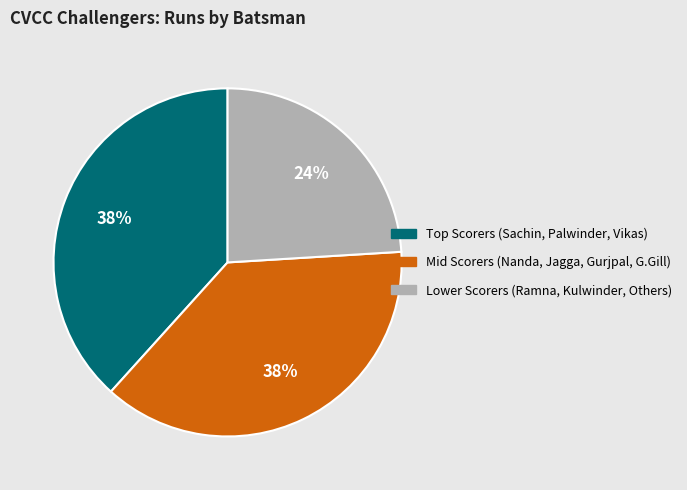

Is there a majority slice in this chart?

No